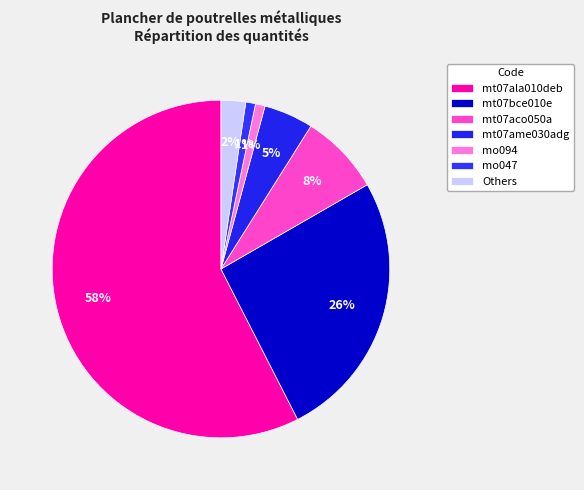

Count the number of slices in the pie.

7